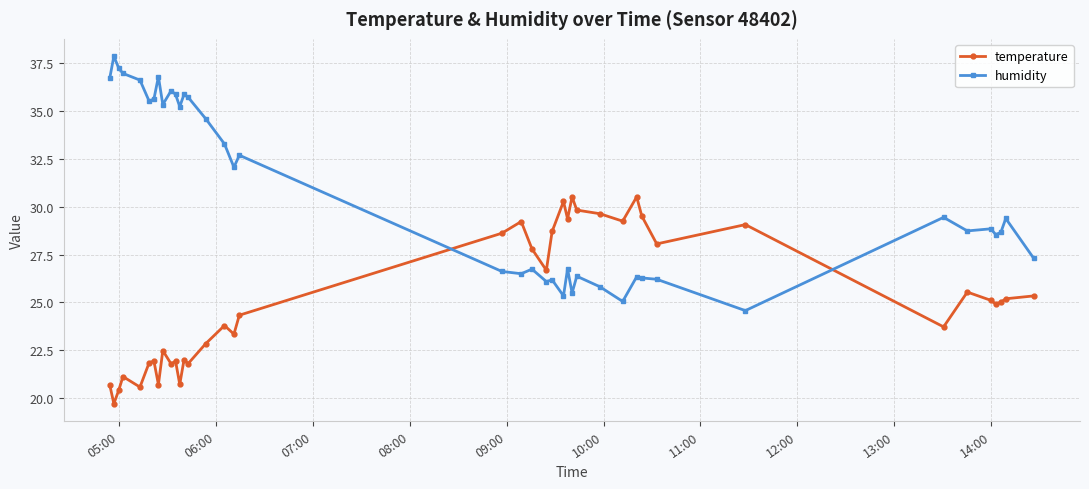

Which series has the widest spread of values?

humidity